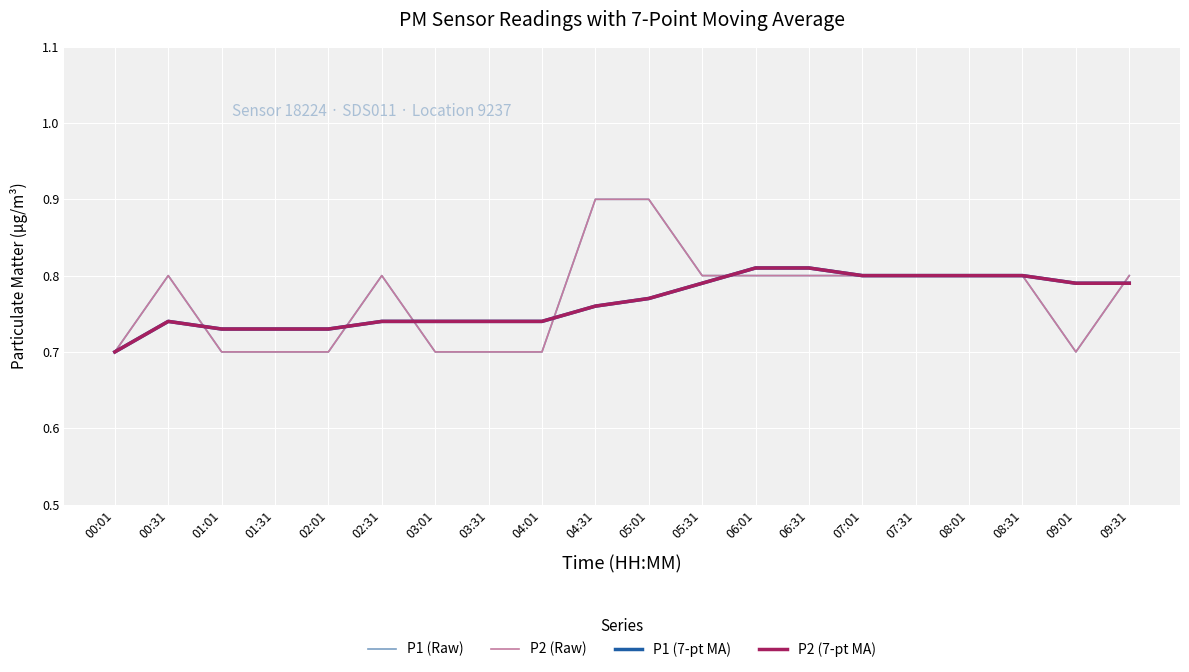

Read the P2 (Raw) value at 02:01.

0.7